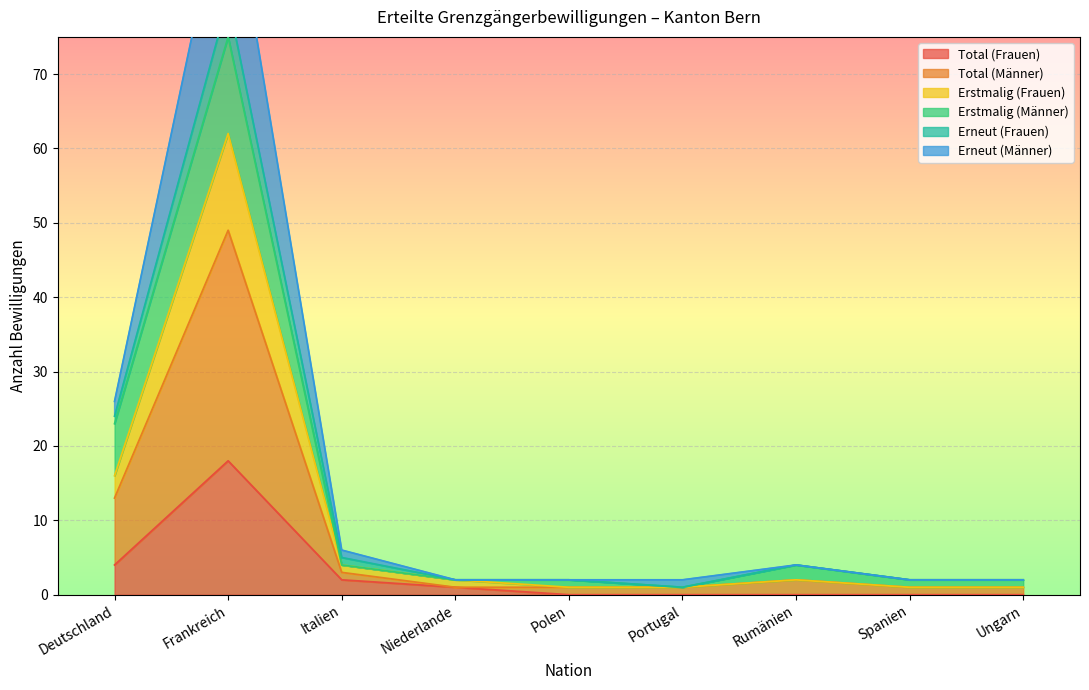

How many data points in Erneut (Frauen) are above 1?

4